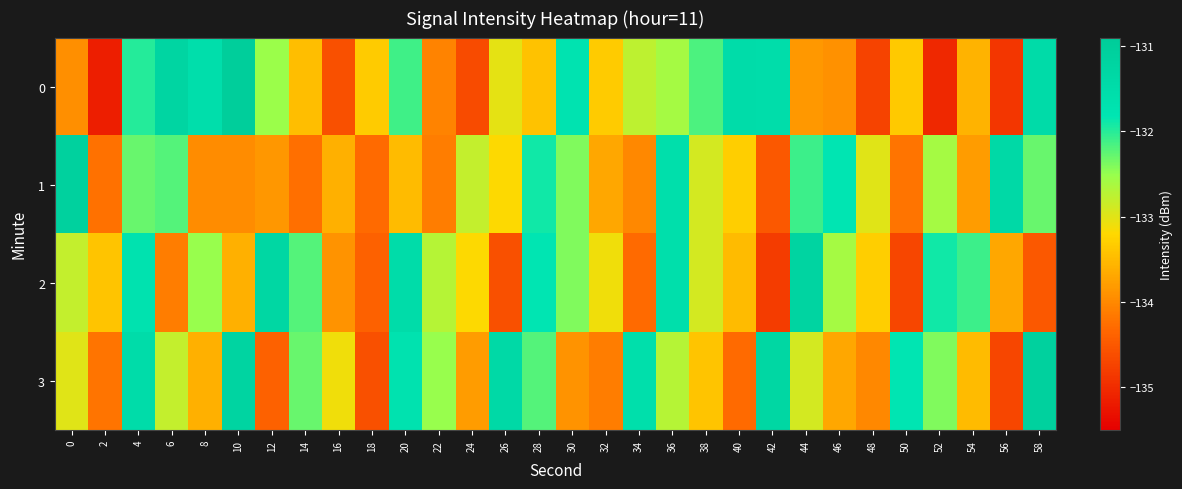

Count the number of data series in this chart.

4